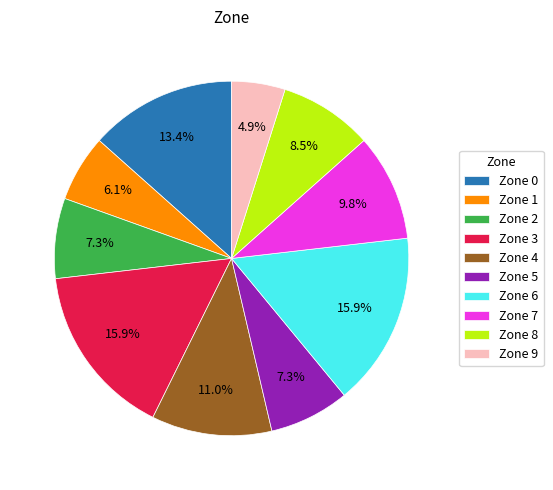

To the nearest percent, what is the average slice percentage?

10%